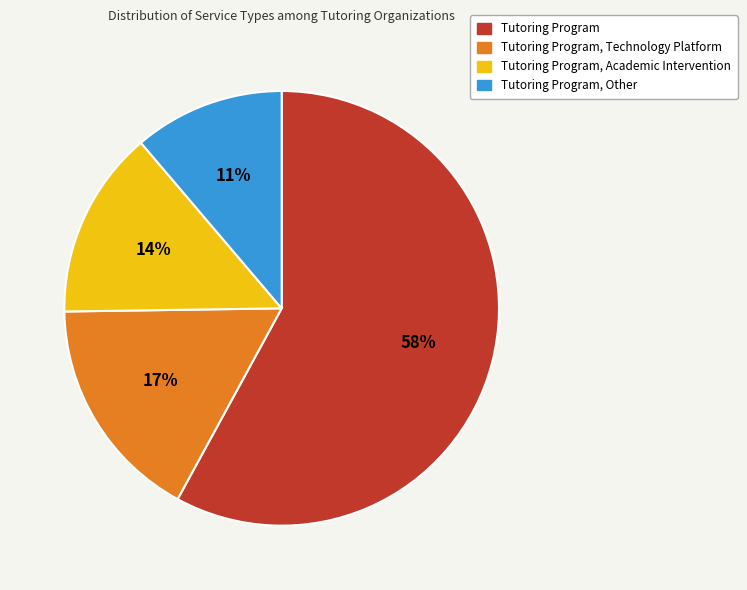

Is there a majority slice in this chart?

Yes